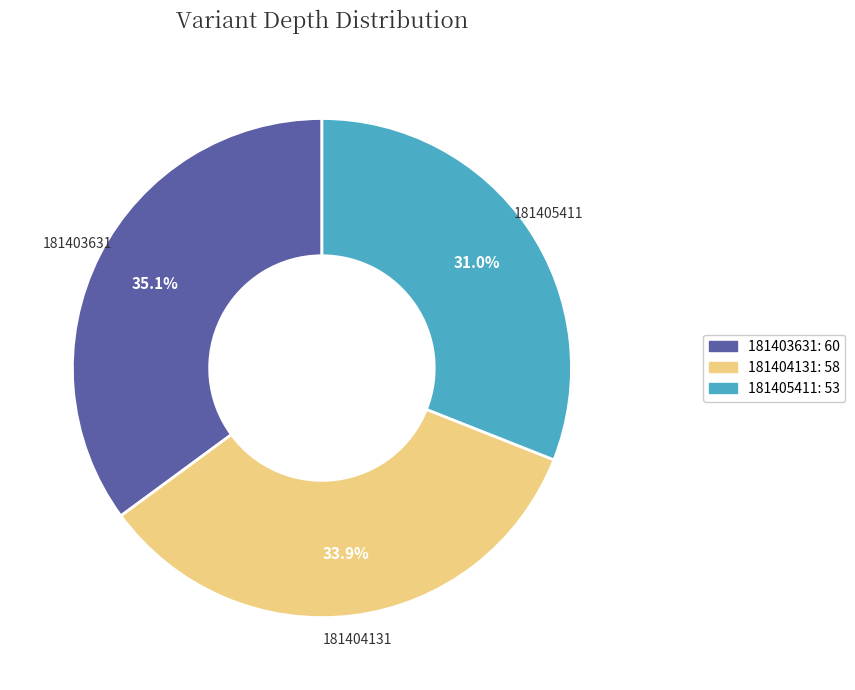

To the nearest percent, what is the average slice percentage?

33%